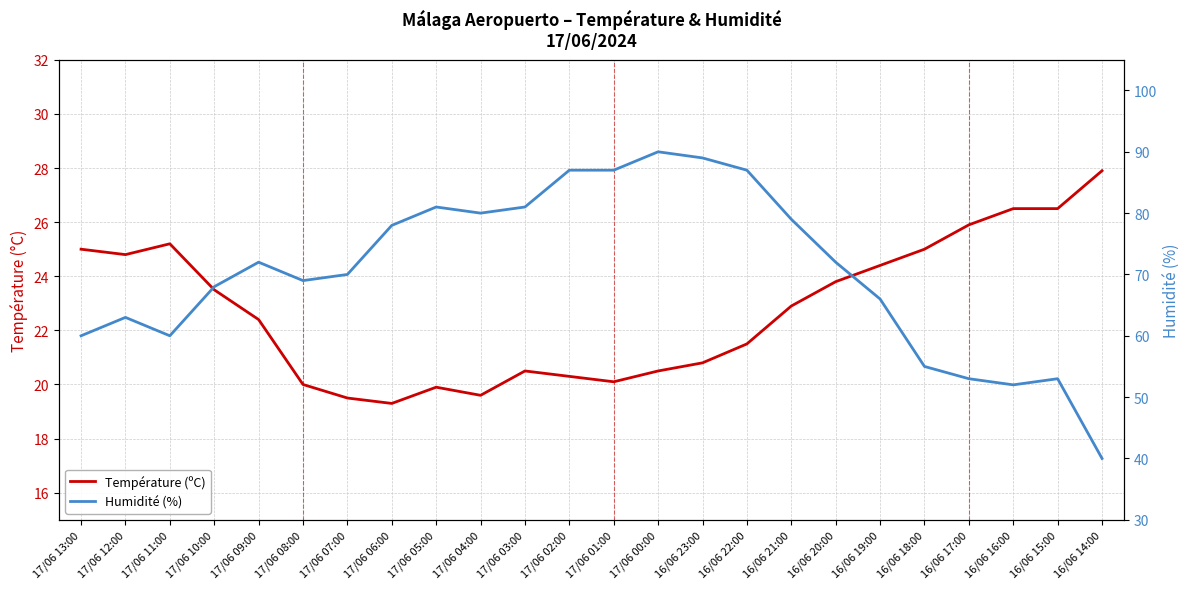

Is it true that Température (ºC) equals 26.5 at 16/06 16:00?

True